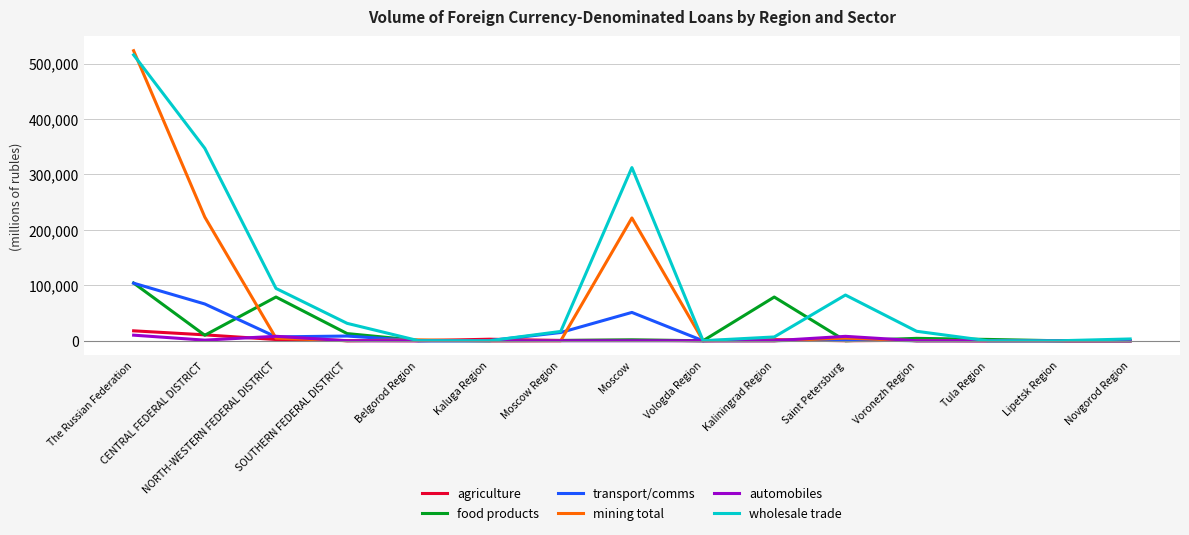

What is the maximum value shown in the chart?

523066